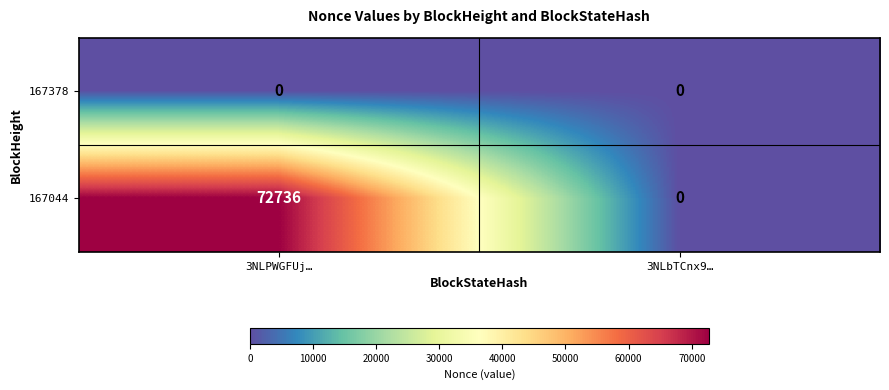

List the series in order of their overall mean, highest first.

167044, 167378